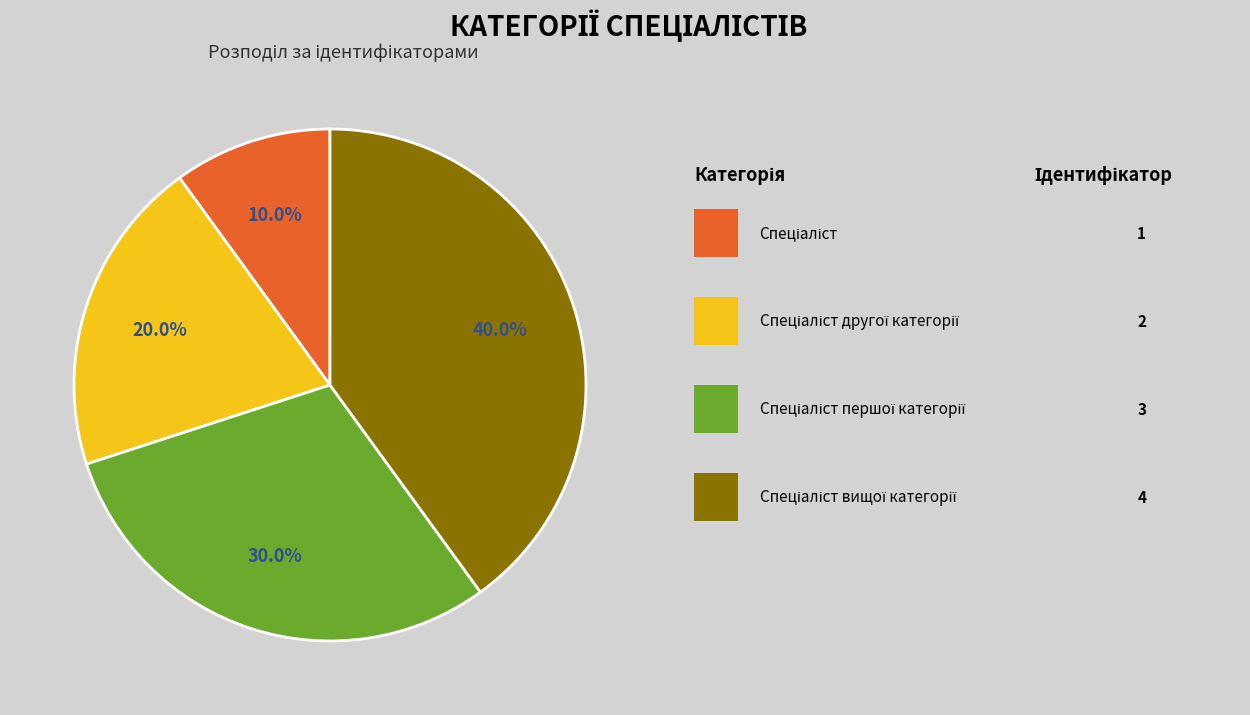

To the nearest percent, what is the difference between the largest and smallest slice percentages?

30%